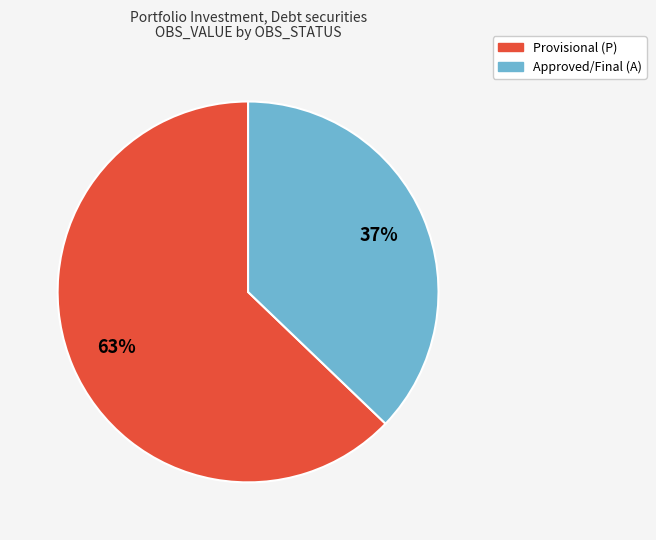

What percentage is the Provisional (P) slice, to the nearest percent?

63%